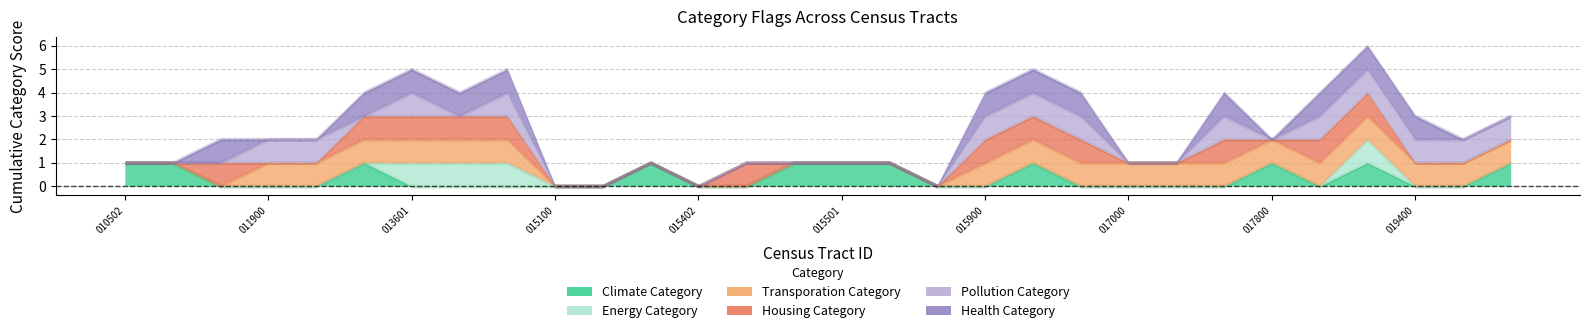

Between 47037015300 and 47037011900, which is larger?

47037015300